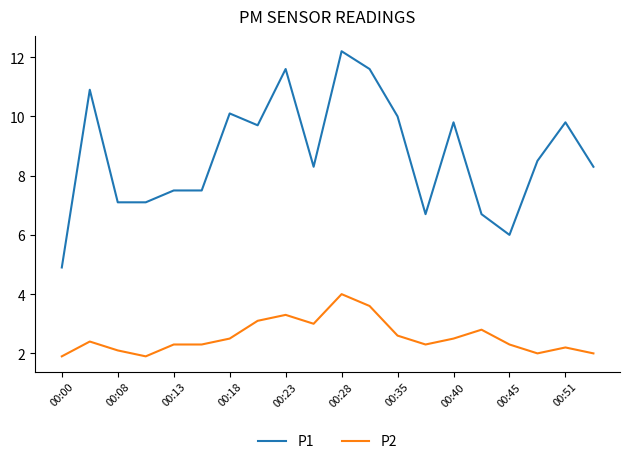

True or false: P1 and P2 cross at least once.

False